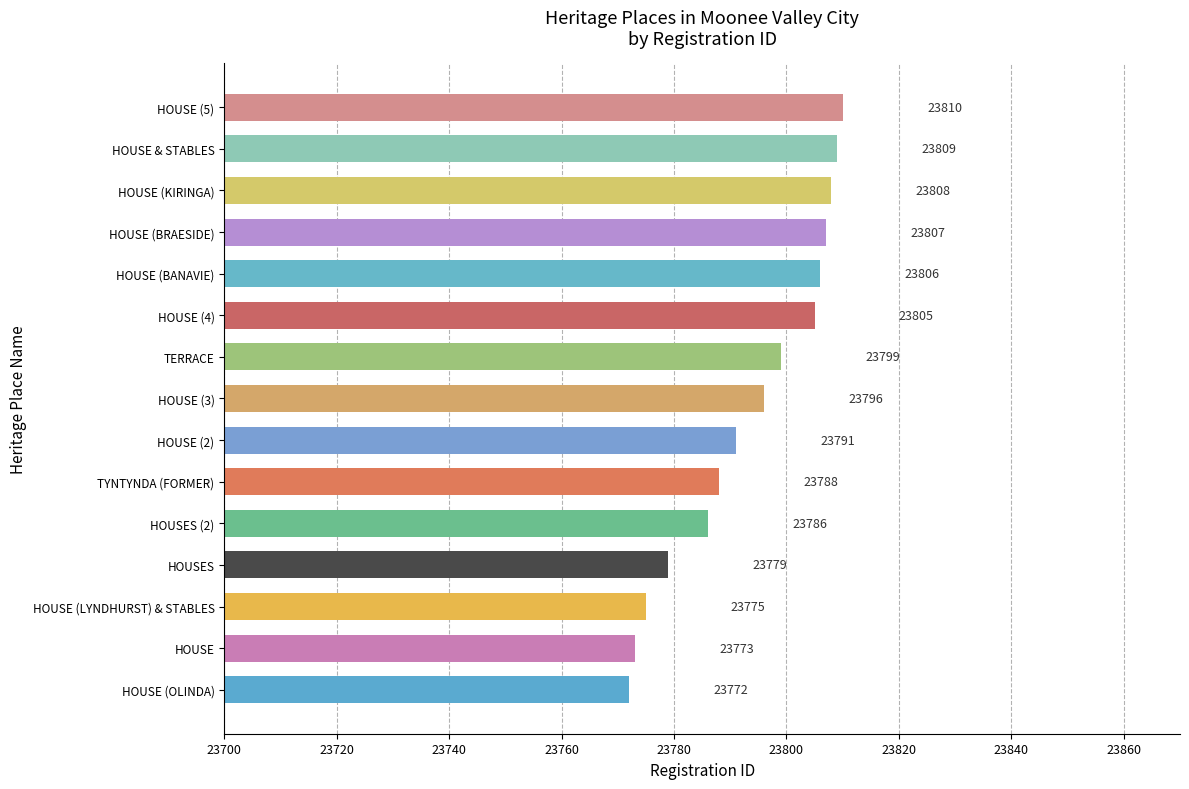

Which category has the lowest value across all series?

HOUSE (OLINDA)